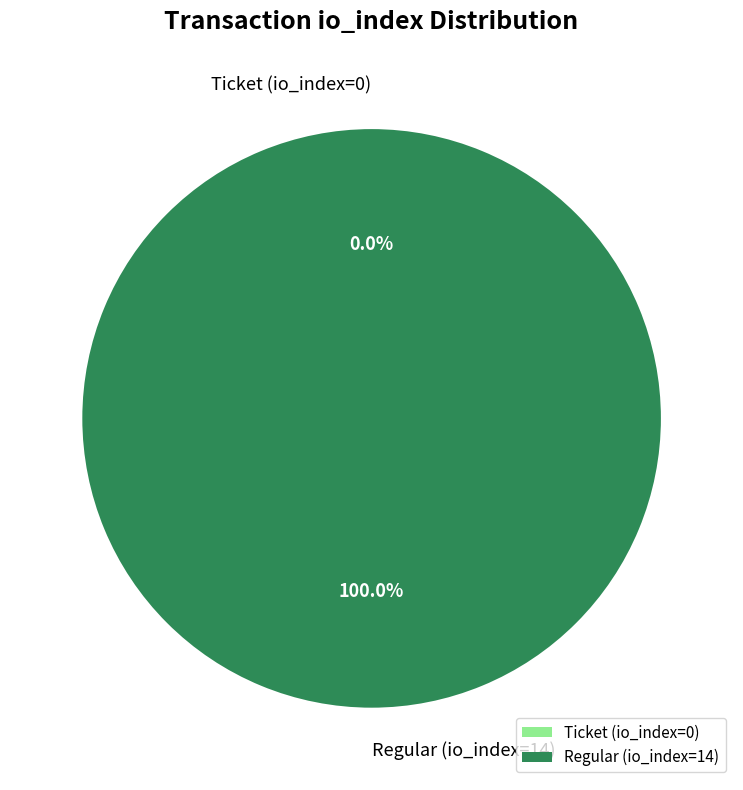

To the nearest percent, what is the combined percentage of Regular (io_index=14) and Ticket (io_index=0)?

100%